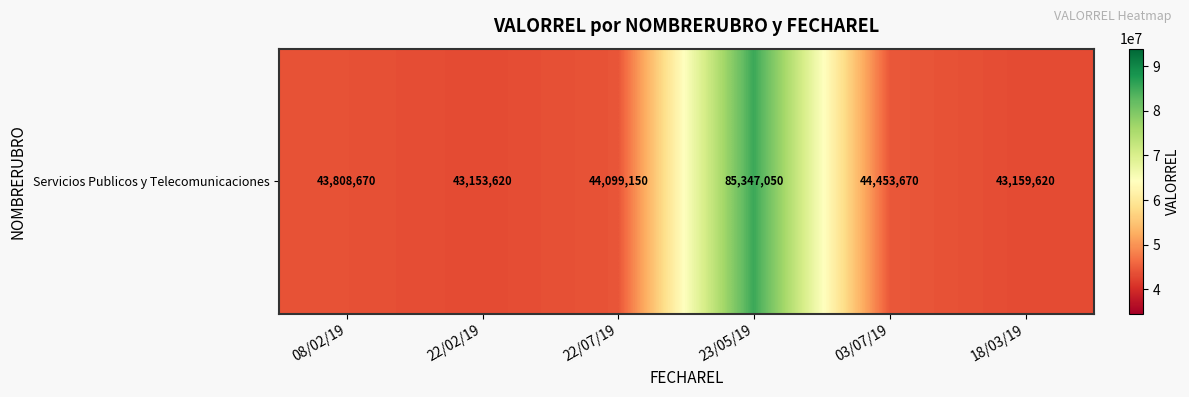

Which category has the lowest value across all series?

22/02/19